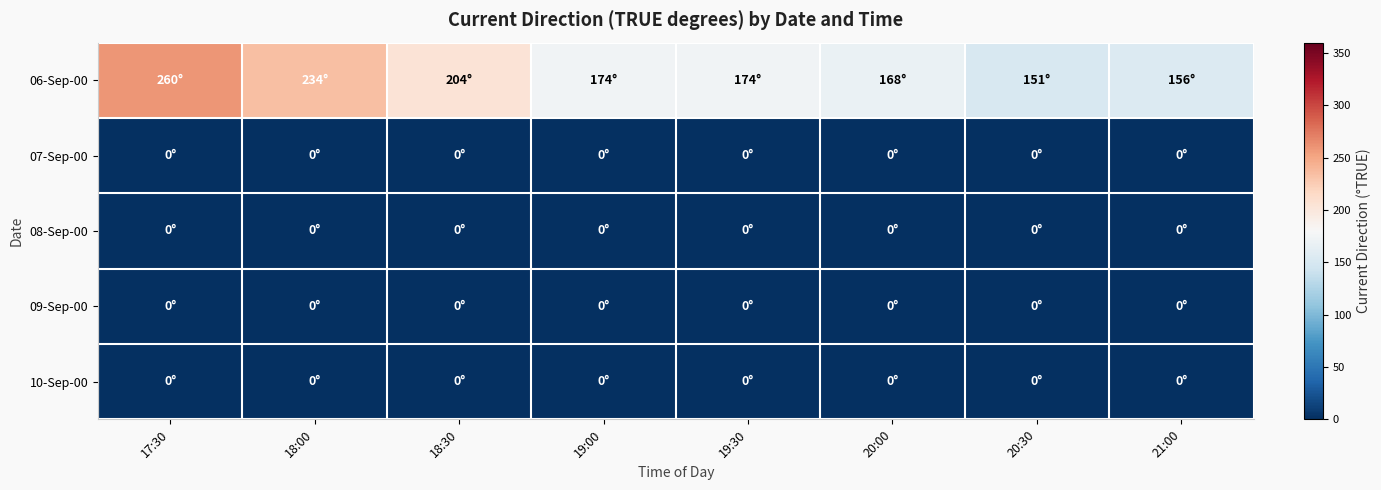

At 18:30, list the series in order from largest to smallest.

06-Sep-00, 07-Sep-00, 08-Sep-00, 09-Sep-00, 10-Sep-00